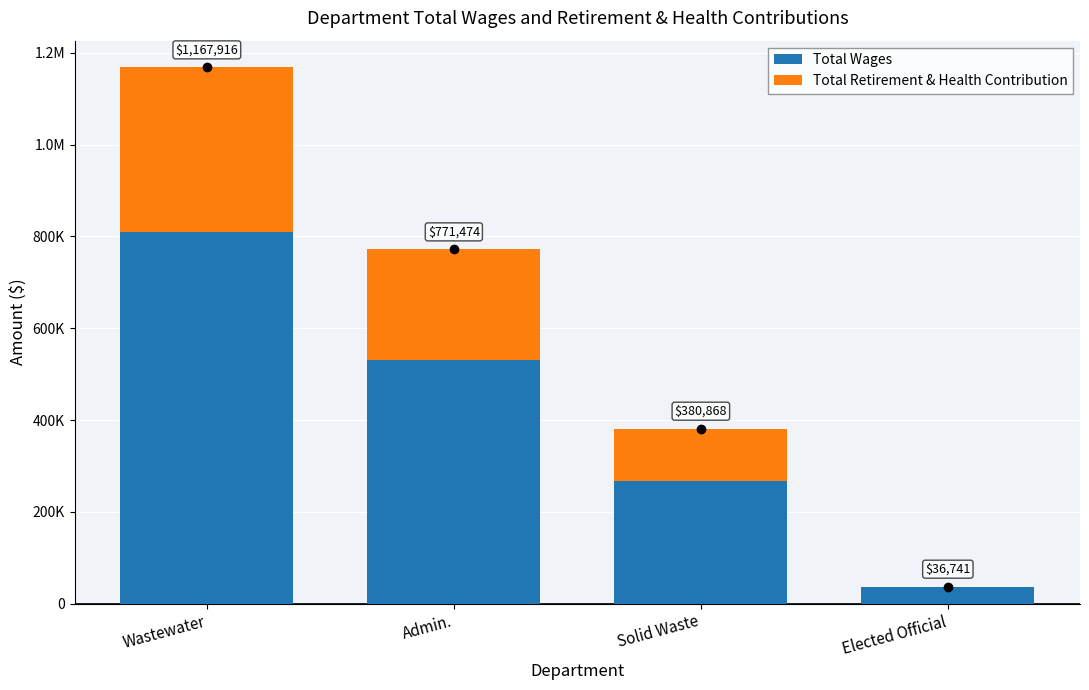

Are the bars horizontal?

No